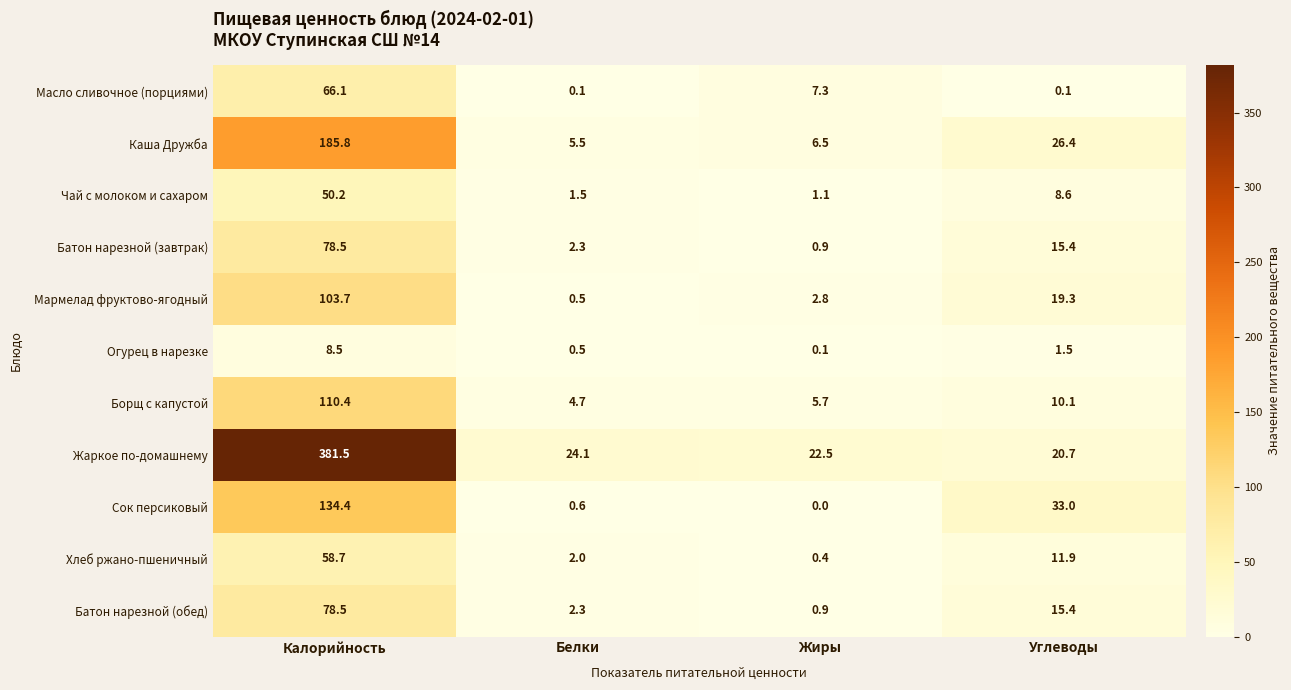

At which category does the chart reach its peak across all series?

Калорийность